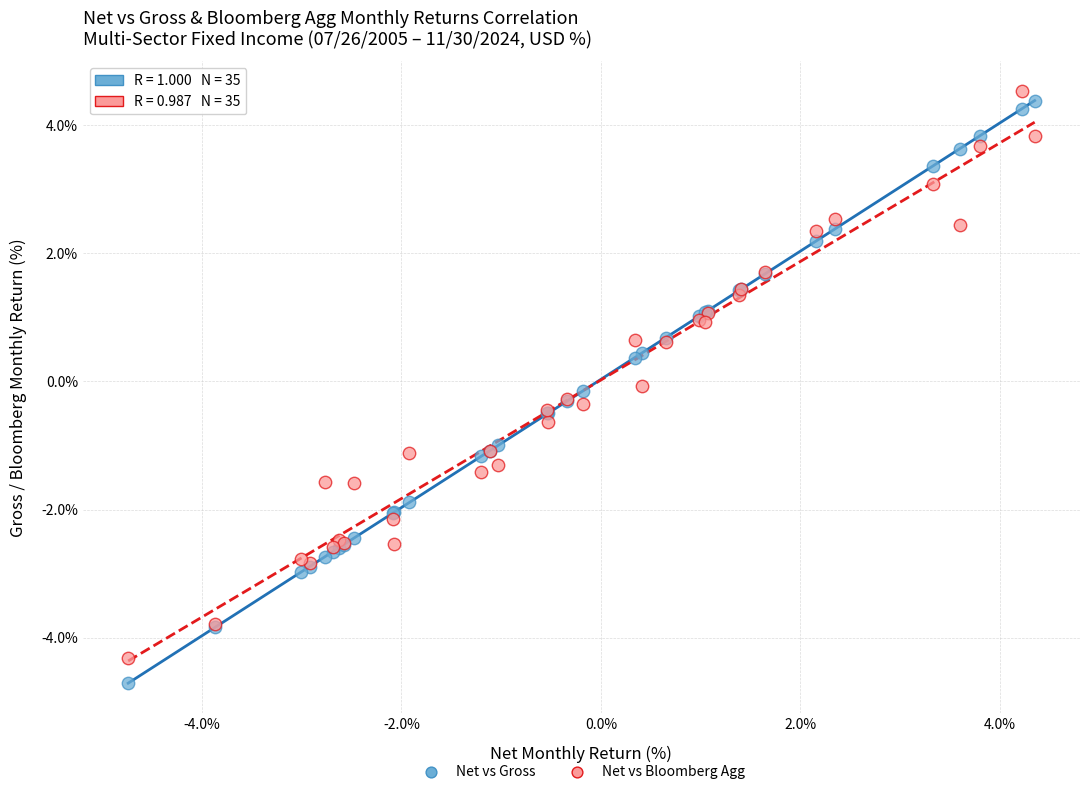

What is the X range (max minus min) for the scatter plot?

9.1